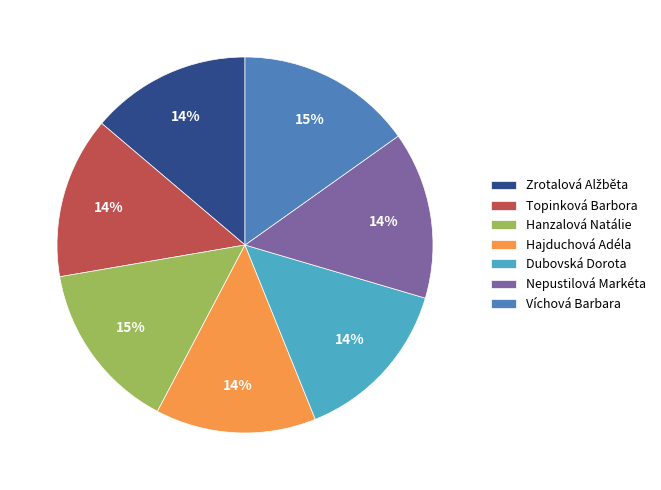

To the nearest percent, what percentage of the pie is Topinková Barbora?

14%